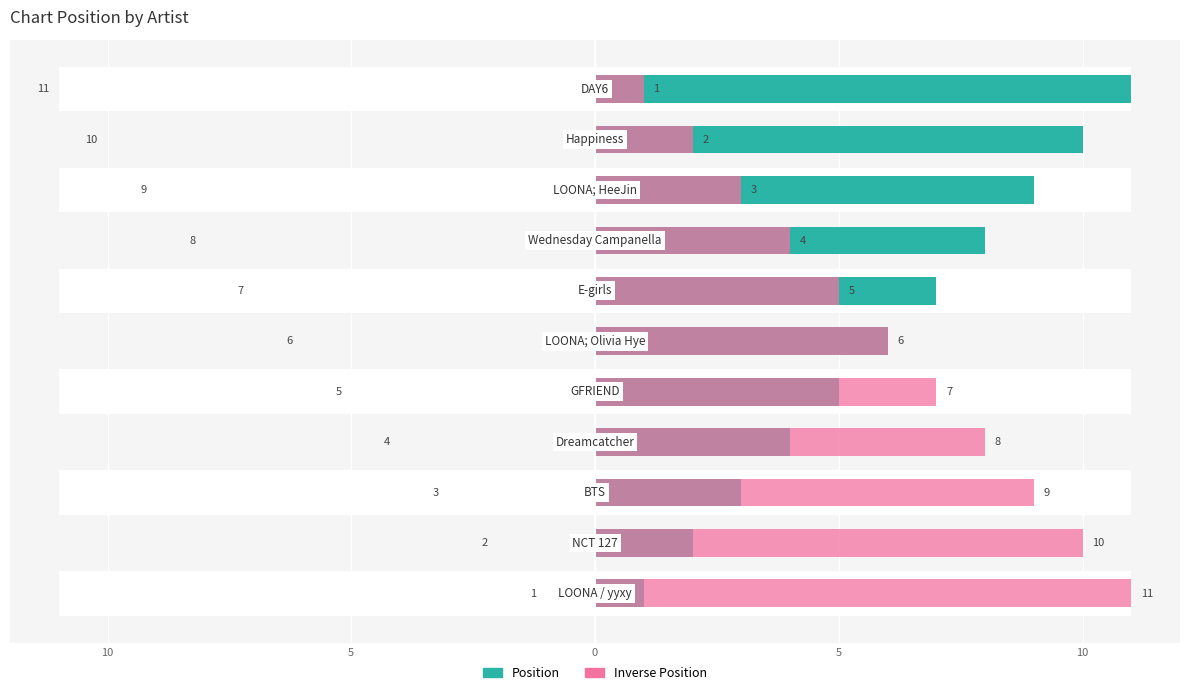

True or false: Position (left) has a value of 8 at 7.

True